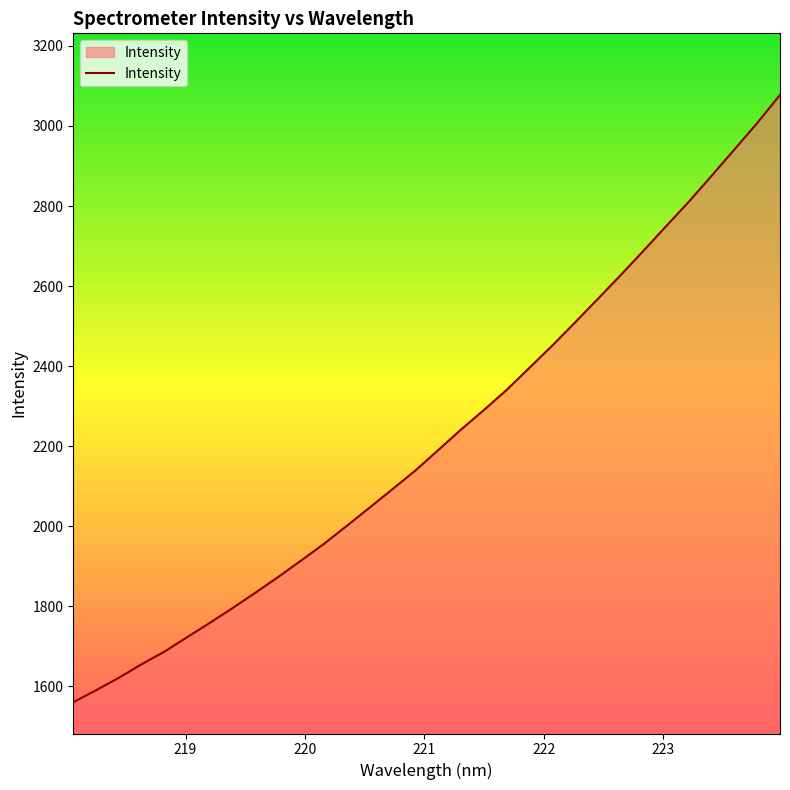

What is the minimum value shown in the chart?

1560.4